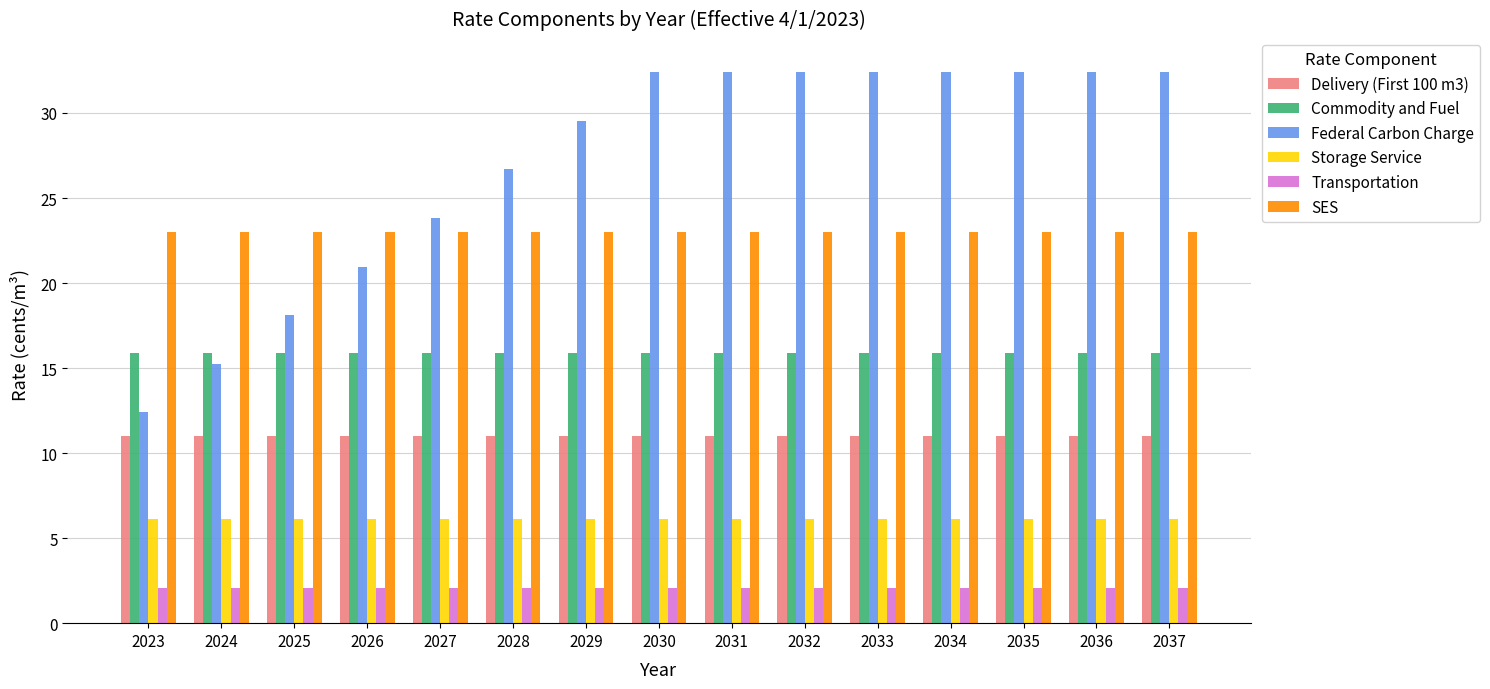

Between 2028 and 2031, which series saw the biggest shift?

Federal Carbon Charge